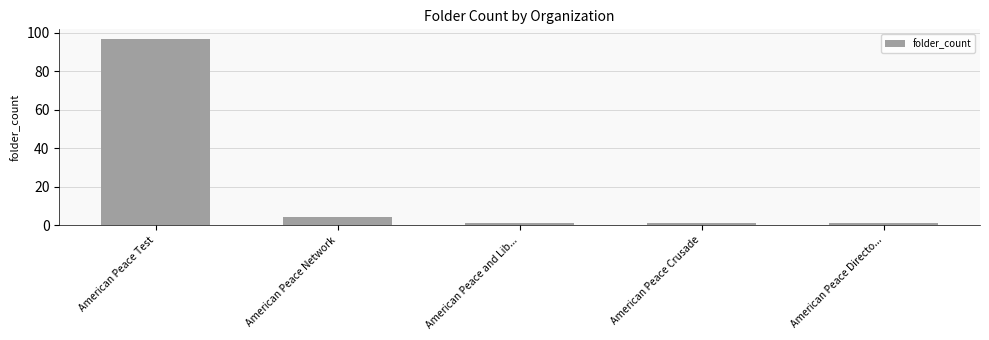

What is the value of the 1st bar from the left?

97